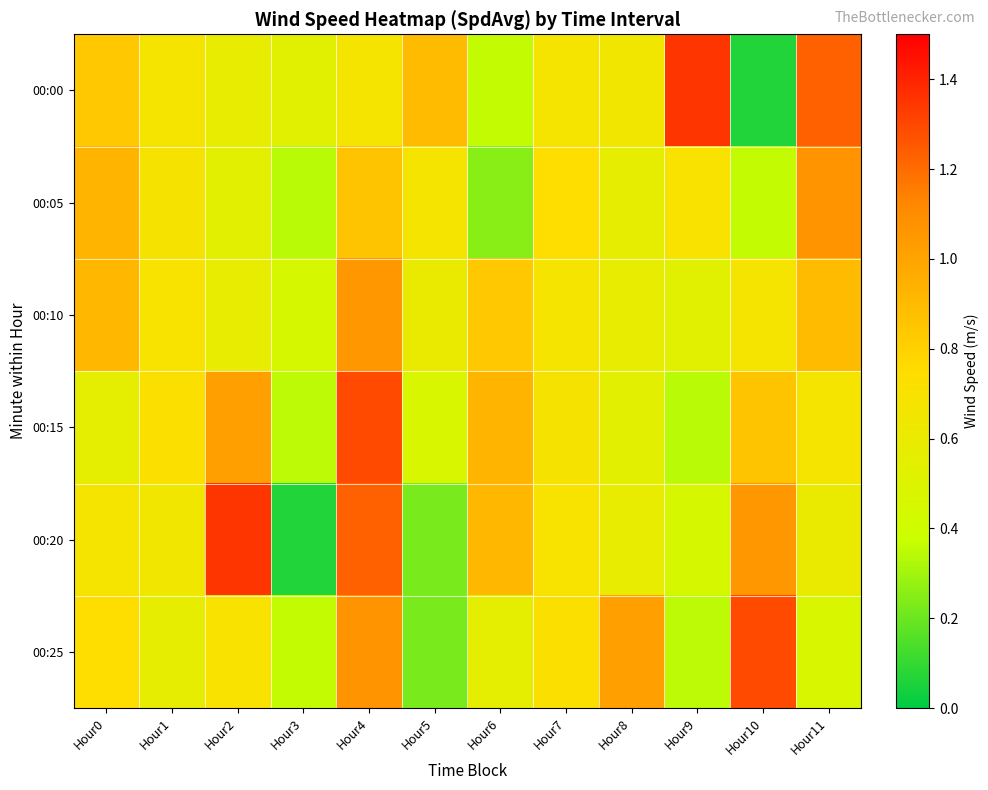

Reading left to right, extract all data points from this chart.

00:00: Hour0=0.8	Hour1=0.7	Hour2=0.6	Hour3=0.5	Hour4=0.7	Hour5=0.9	Hour6=0.4	Hour7=0.7	Hour8=0.6	Hour9=1.4	Hour10=0.1	Hour11=1.2
00:05: Hour0=0.9	Hour1=0.7	Hour2=0.5	Hour3=0.3	Hour4=0.9	Hour5=0.7	Hour6=0.3	Hour7=0.7	Hour8=0.6	Hour9=0.7	Hour10=0.4	Hour11=1.1
00:10: Hour0=0.9	Hour1=0.7	Hour2=0.6	Hour3=0.4	Hour4=1.1	Hour5=0.6	Hour6=0.8	Hour7=0.7	Hour8=0.6	Hour9=0.5	Hour10=0.7	Hour11=0.9
00:15: Hour0=0.6	Hour1=0.7	Hour2=1.0	Hour3=0.3	Hour4=1.3	Hour5=0.5	Hour6=0.9	Hour7=0.7	Hour8=0.5	Hour9=0.3	Hour10=0.9	Hour11=0.7
00:20: Hour0=0.7	Hour1=0.6	Hour2=1.4	Hour3=0.1	Hour4=1.2	Hour5=0.2	Hour6=0.9	Hour7=0.7	Hour8=0.6	Hour9=0.4	Hour10=1.1	Hour11=0.6
00:25: Hour0=0.7	Hour1=0.6	Hour2=0.7	Hour3=0.4	Hour4=1.1	Hour5=0.2	Hour6=0.6	Hour7=0.7	Hour8=1.0	Hour9=0.3	Hour10=1.3	Hour11=0.5